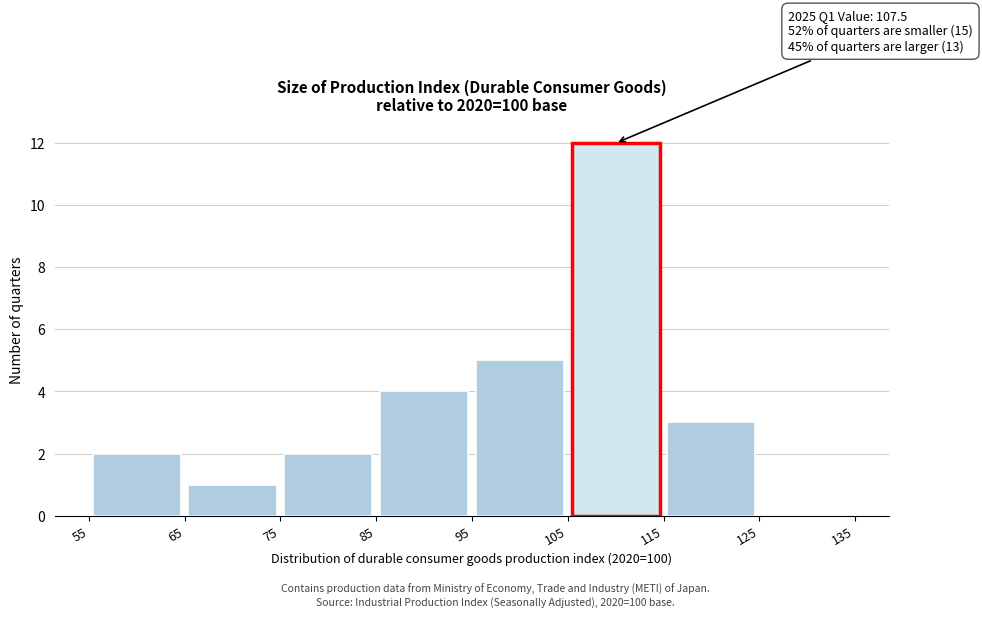

Over which range of the x-axis is the bar tallest?

105 to 115